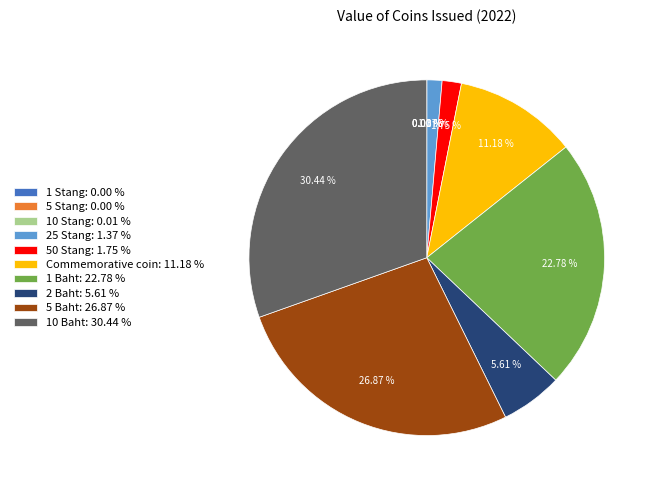

Is there any slice that represents more than half of the pie?

No